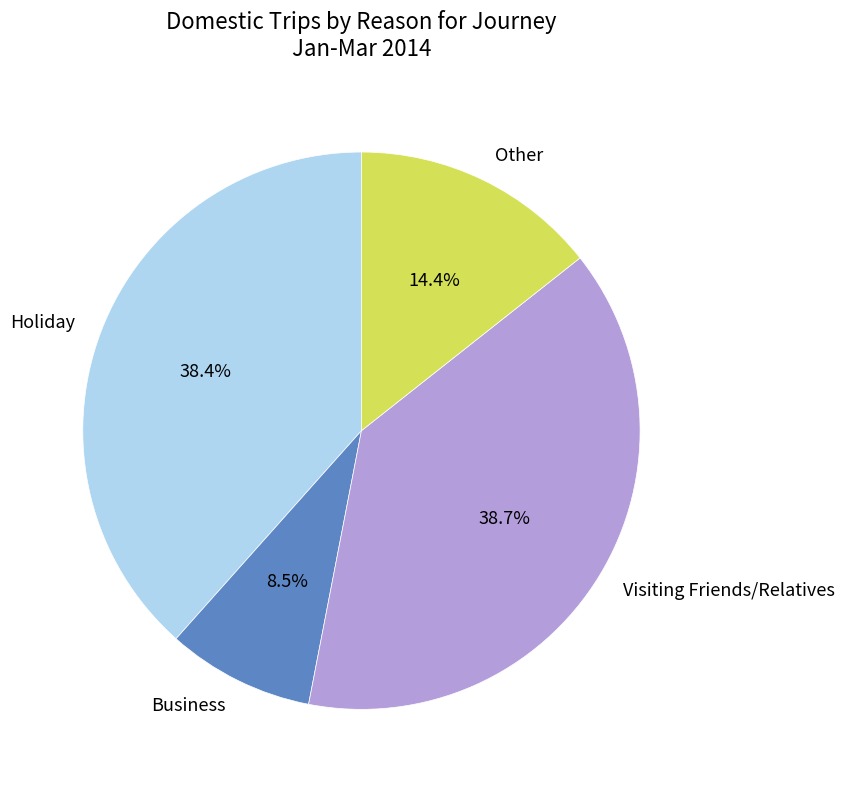

Approximately how many times larger is the value at Other compared to Visiting Friends/Relatives?

0.4